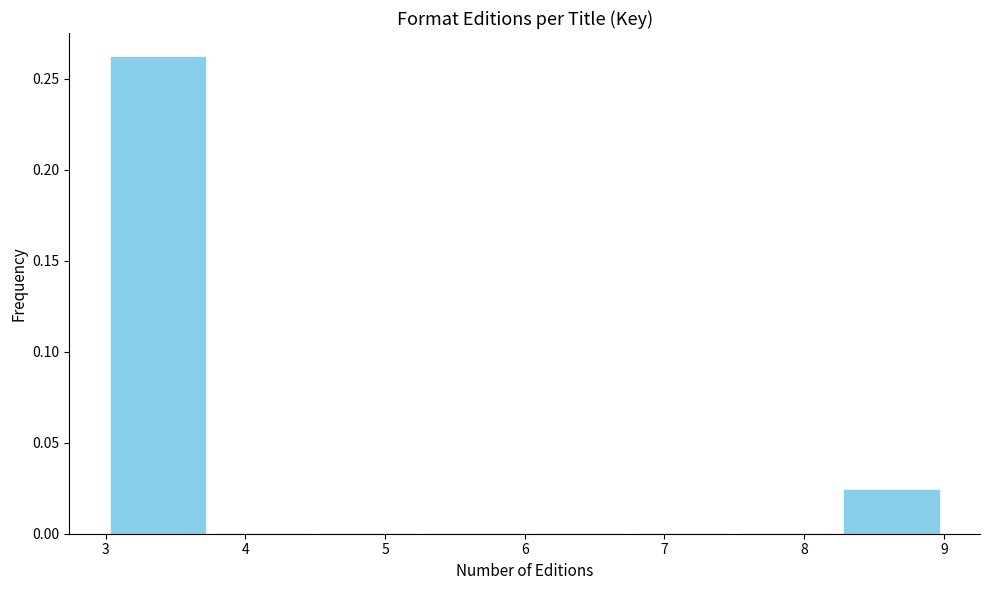

Reading left to right, list every bar in this chart as the range it spans on the x-axis followed by its height. Neither the bar edges nor the heights are printed on the chart, so give them approximately, as read against the axes.

3.00 to 3.75: 0.260
3.75 to 4.50: 0
4.50 to 5.25: 0
5.25 to 6.00: 0
6.00 to 6.75: 0
6.75 to 7.50: 0
7.50 to 8.25: 0
8.25 to 9.00: 0.025